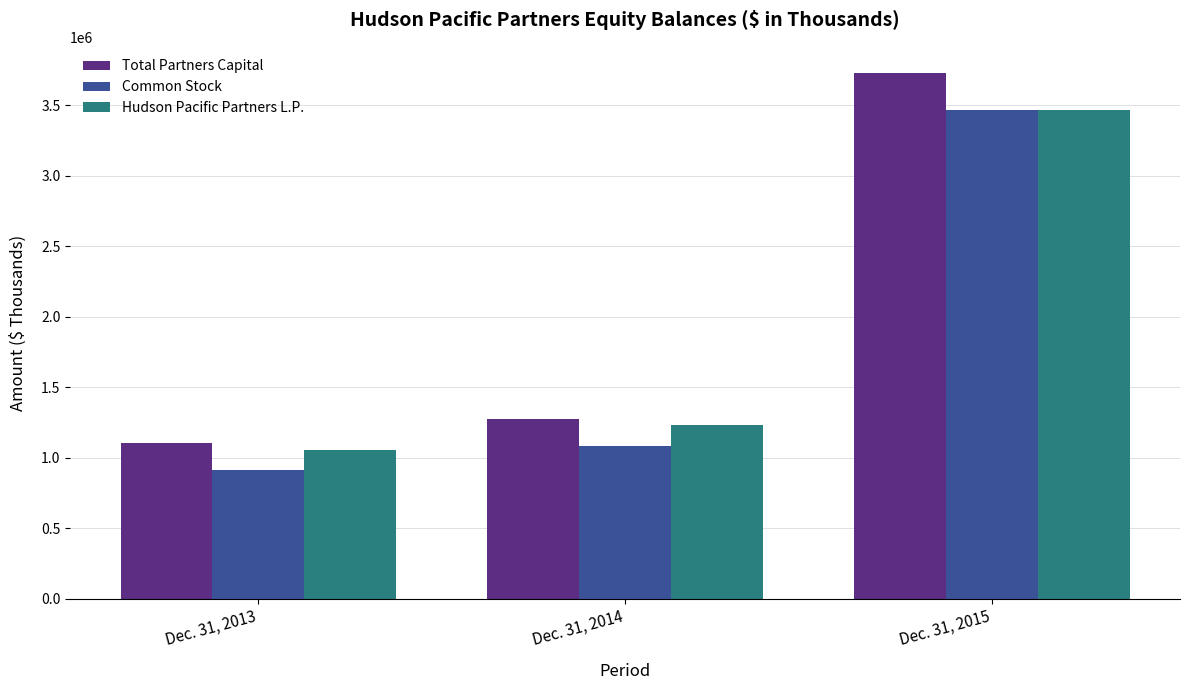

How many values in the Common Stock series are below 1087025?

1